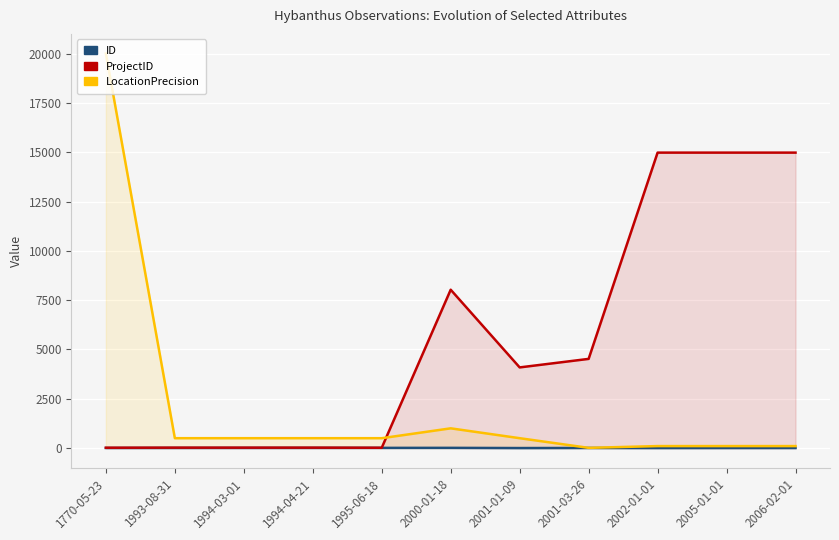

Where is the first local maximum for LocationPrecision?

2000-01-18